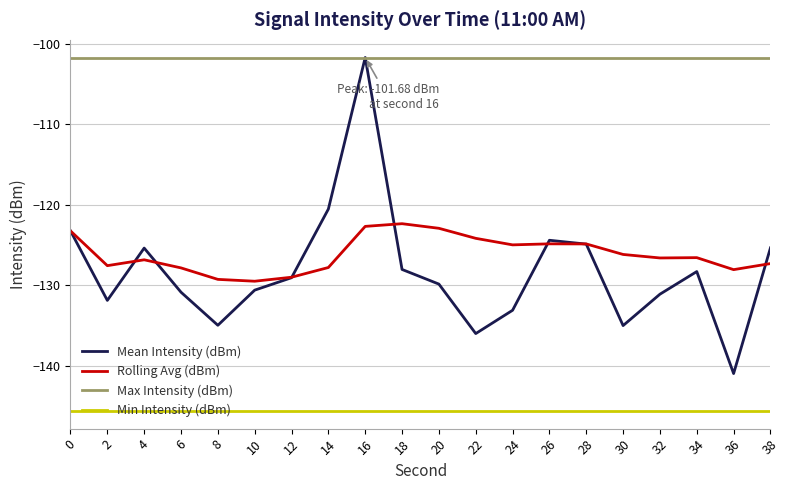

The Rolling Avg (dBm) series shows -61.0 at 14. True or false?

False